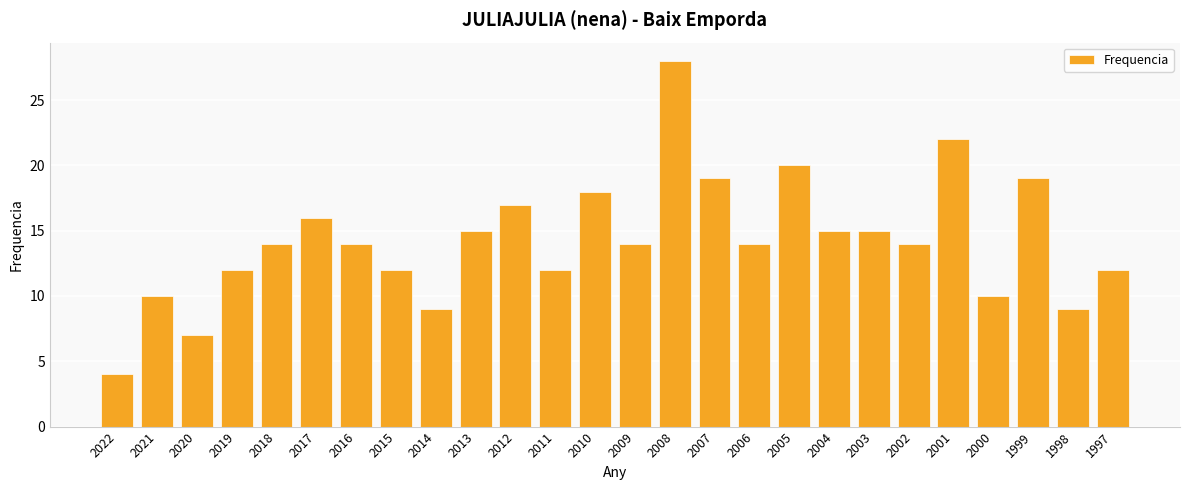

What is the difference between the maximum and minimum values?

24